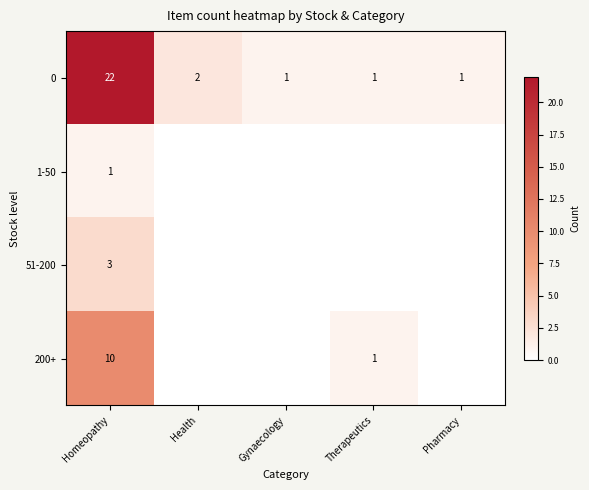

What is the greatest value displayed?

22